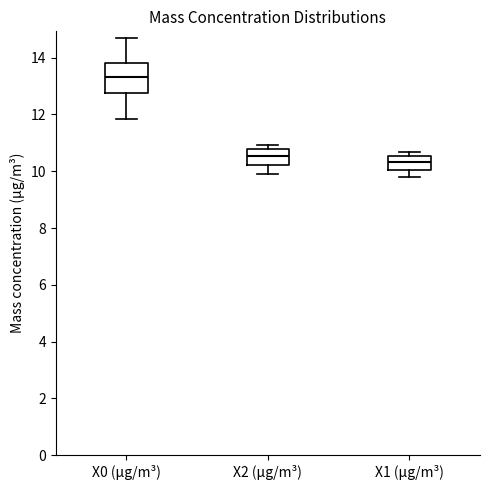

Where is the lower edge of the box for X1 (μg/m³) on the y-axis? The values are not printed on the chart, so give them approximately, as read against the axis.

10.0